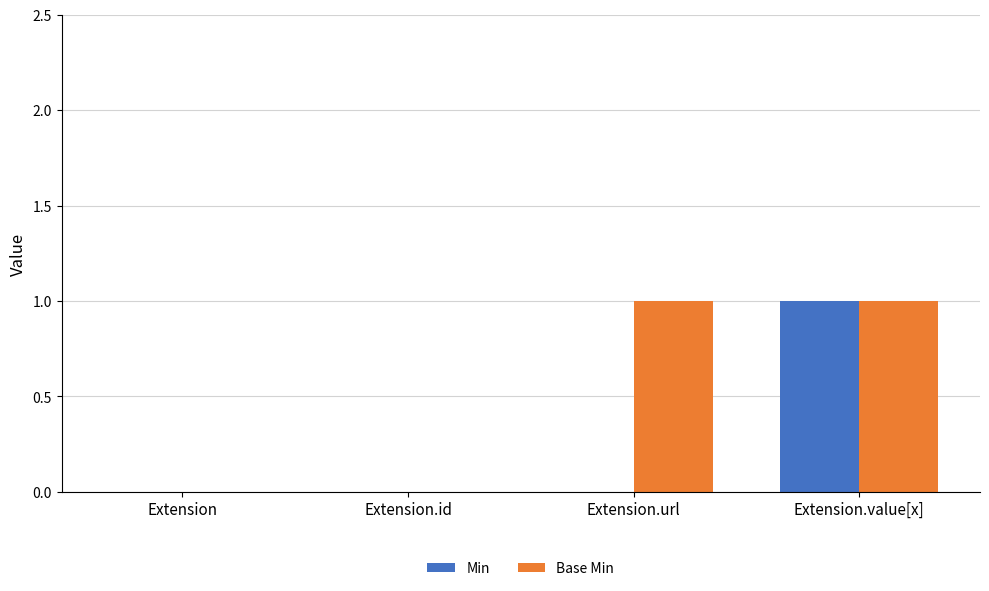

Between Extension.url and Extension.value[x], which series saw the biggest shift?

Min